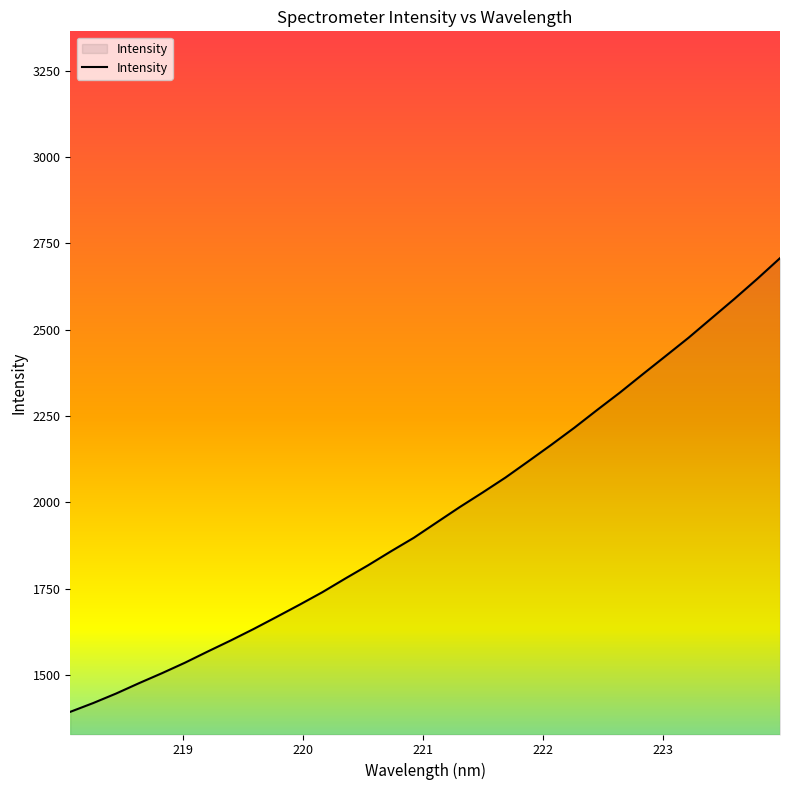

What is the greatest value displayed?

2707.5